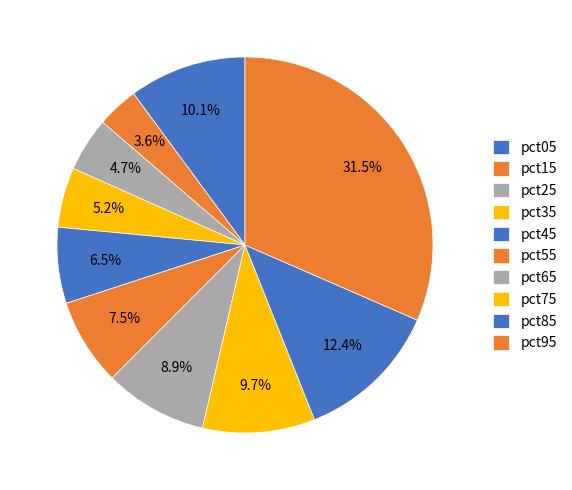

Which has a higher value, pct95 or pct05?

pct95